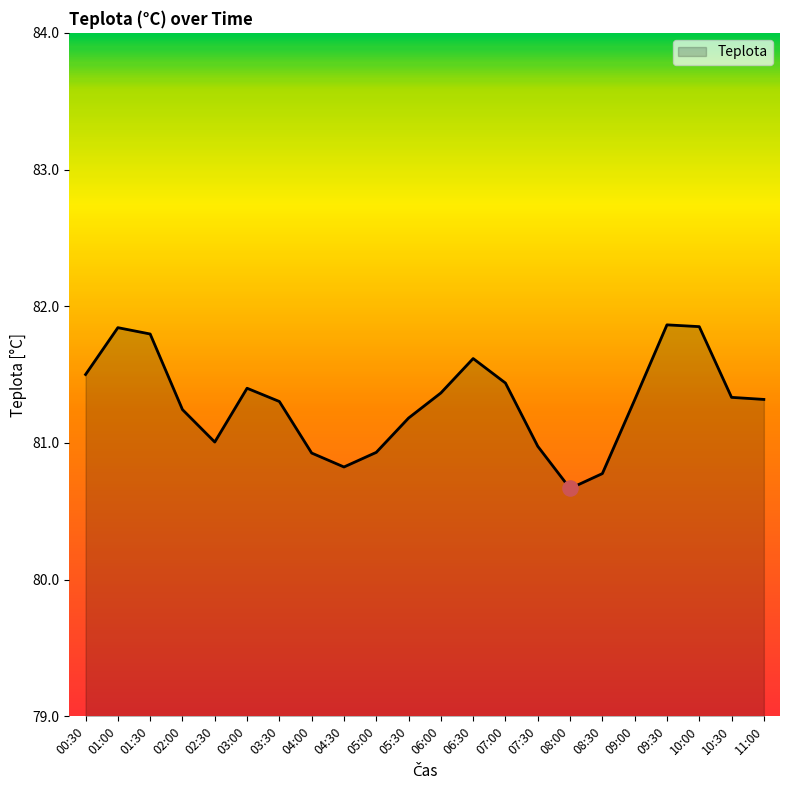

What is the change in value from 03:00 to 08:30?

-0.6